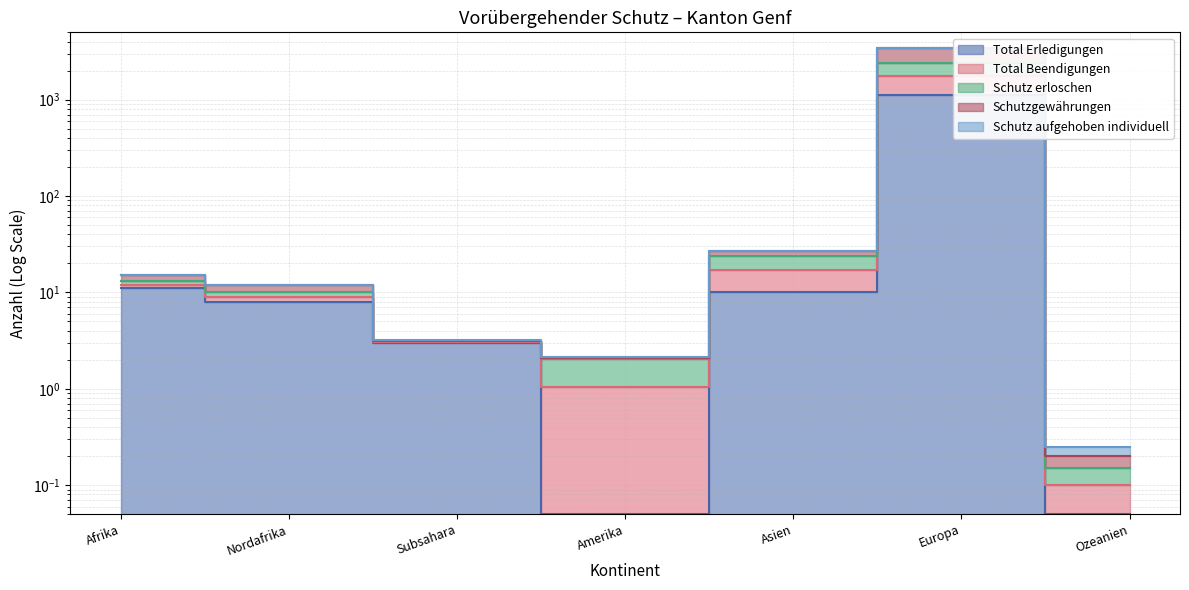

How many interior local peaks does the Total Beendigungen series have?

1